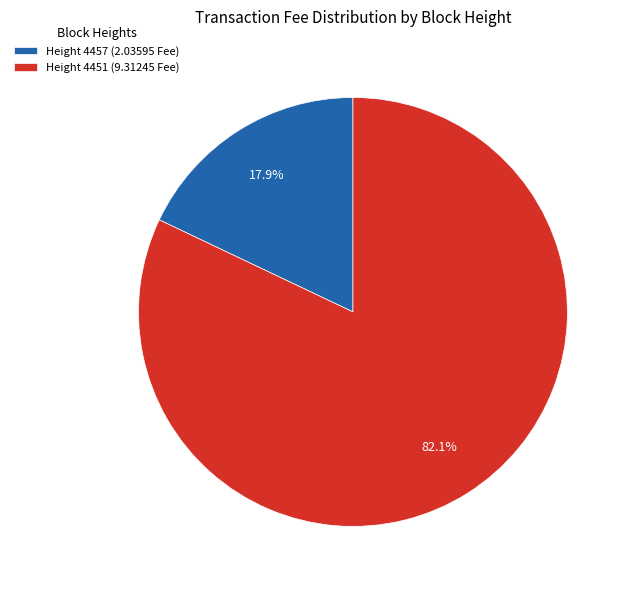

How many slices are in this pie chart?

2